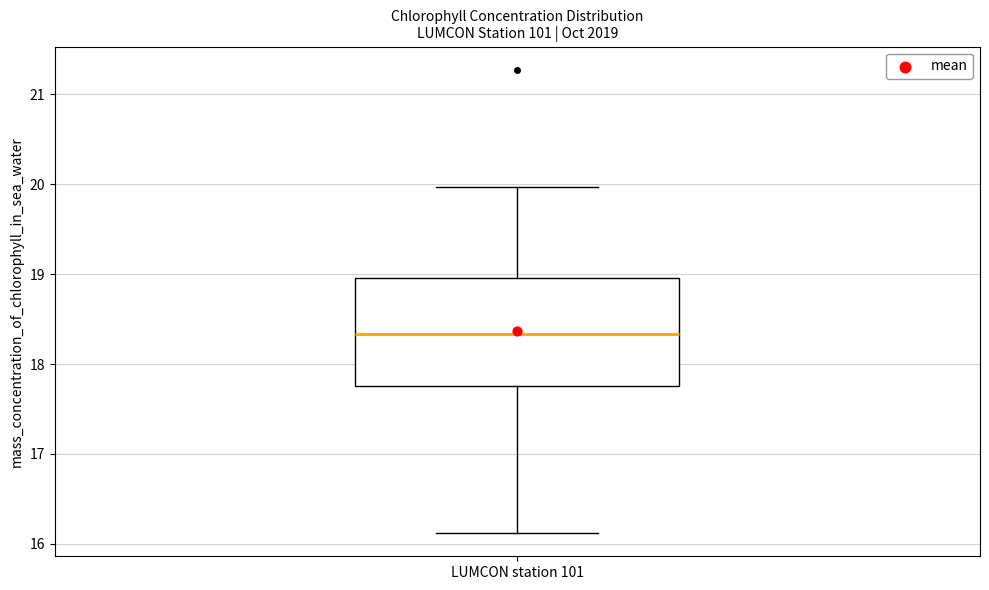

Where is the lower edge of the box for LUMCON station 101 on the y-axis? The values are not printed on the chart, so give them approximately, as read against the axis.

17.8